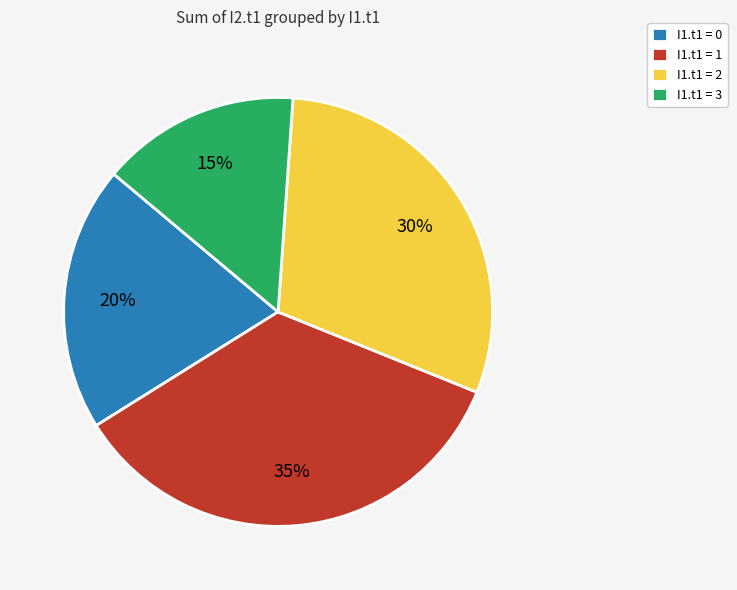

Approximately how many times larger is the value at I1.t1 = 0 compared to I1.t1 = 2?

0.7